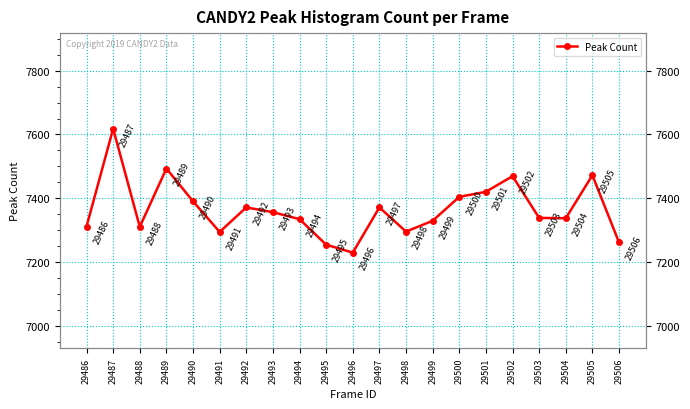

Does the chart have visible grid lines?

Yes